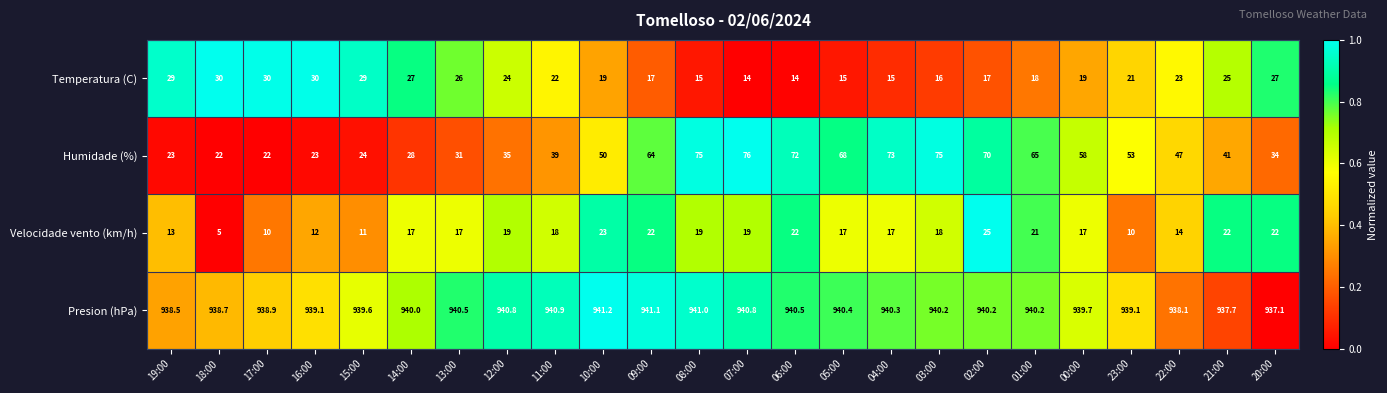

What is the difference between the maximum and minimum values in the Humidade (%) series?

54.0